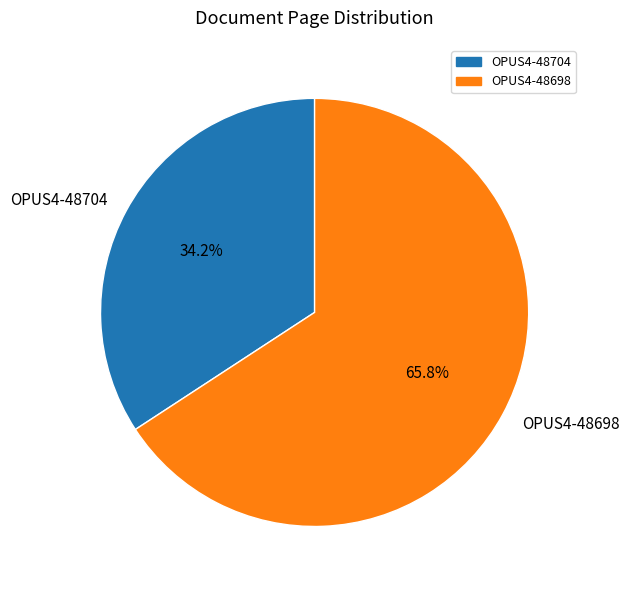

Approximately how many times larger is the value at OPUS4-48698 compared to OPUS4-48704?

1.9